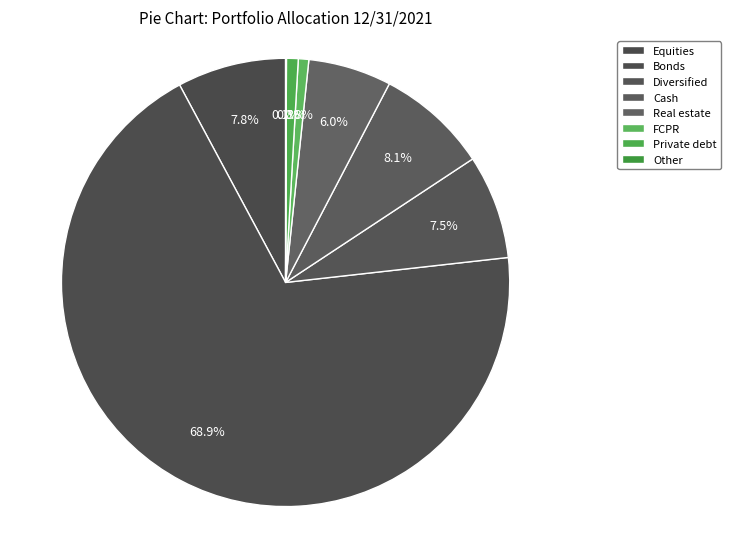

What is the ratio of the value at Diversified to the value at FCPR?

10.0